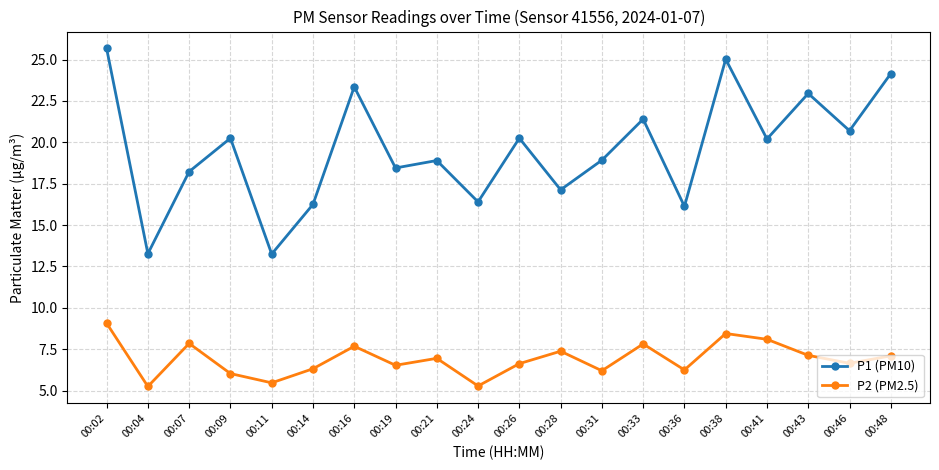

What value does the P2 (PM2.5) series have at 00:46?

6.7